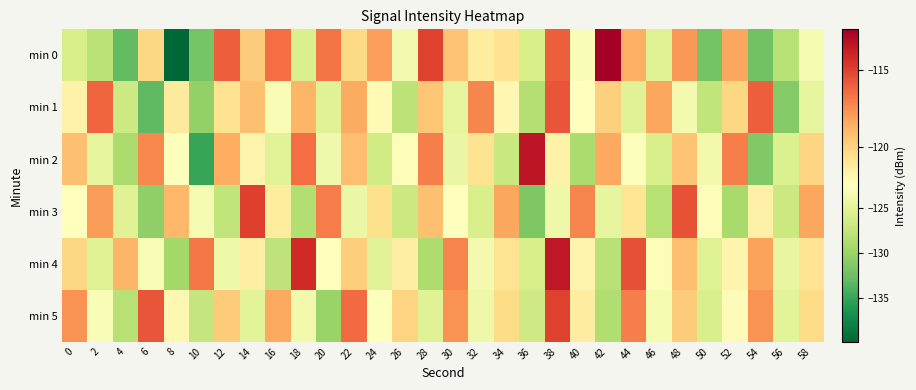

Rank the series by their maximum value, from lowest to highest.

min 1, min 5, min 3, min 4, min 2, min 0